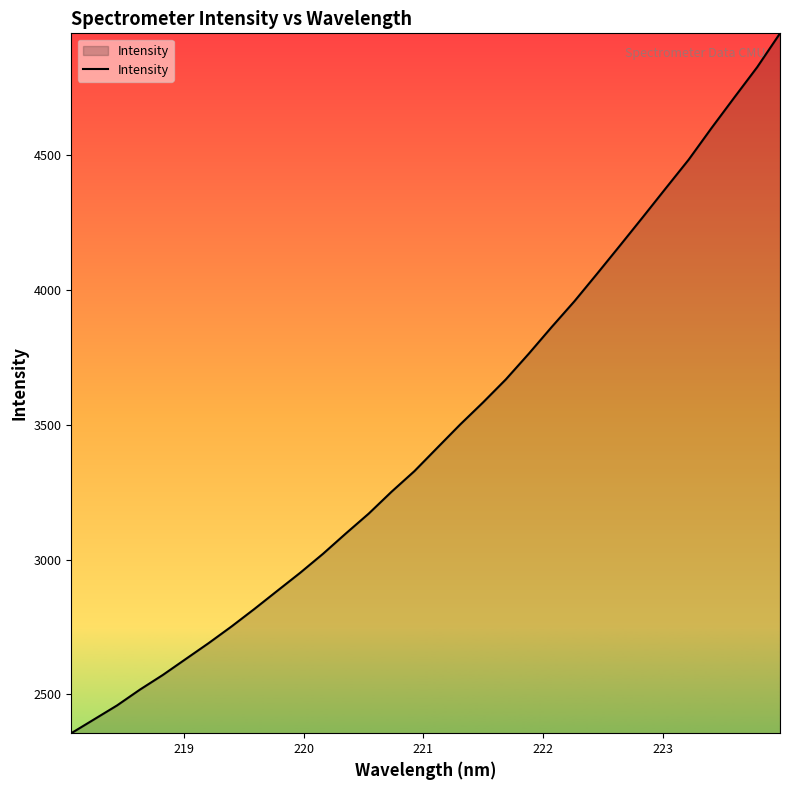

What is the smallest value displayed?

2356.0